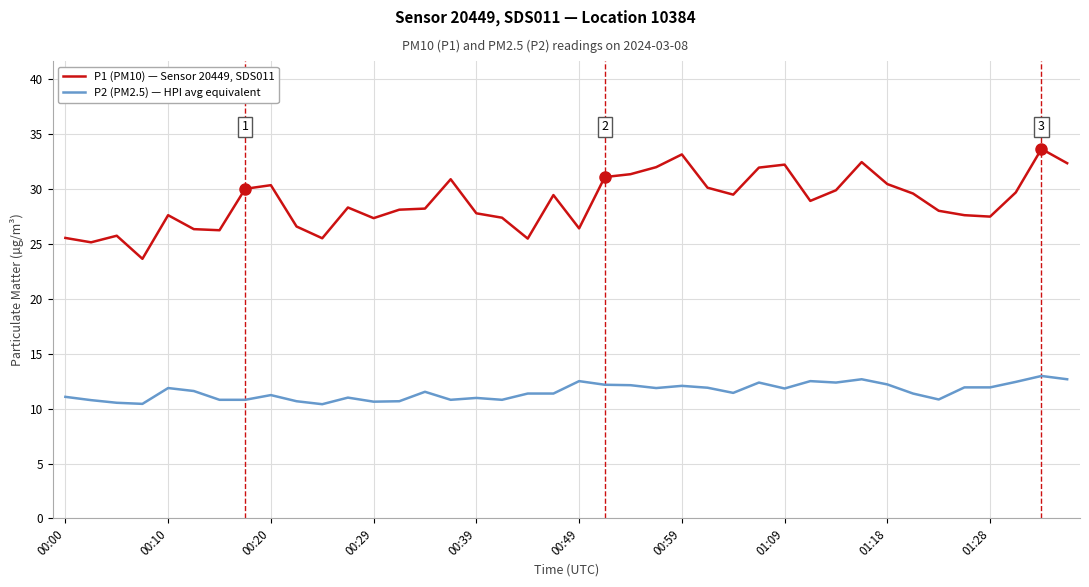

At how many categories does at least one series exceed 11?

40